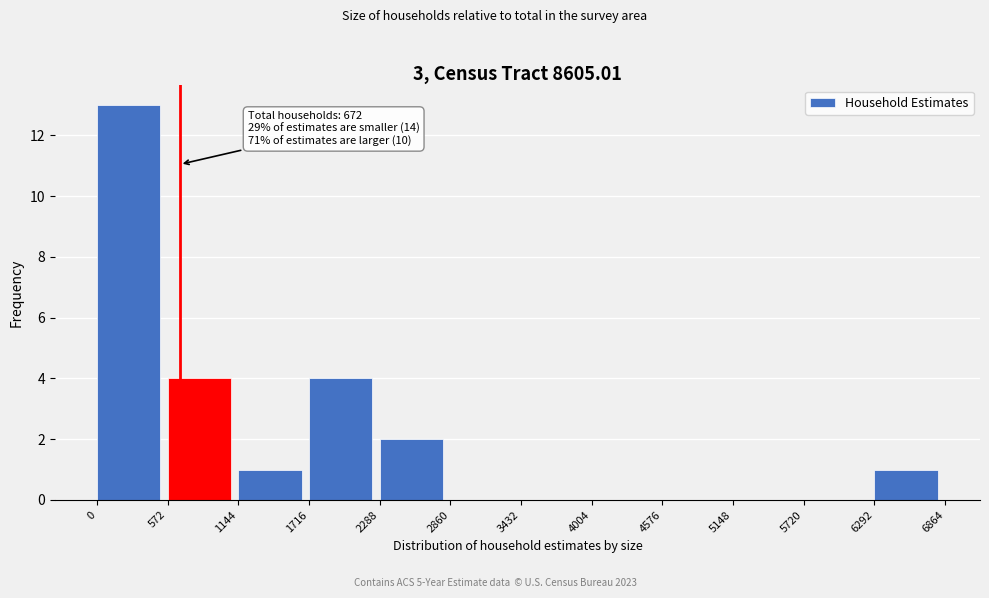

Over which range of the x-axis is the bar tallest?

0 to 572